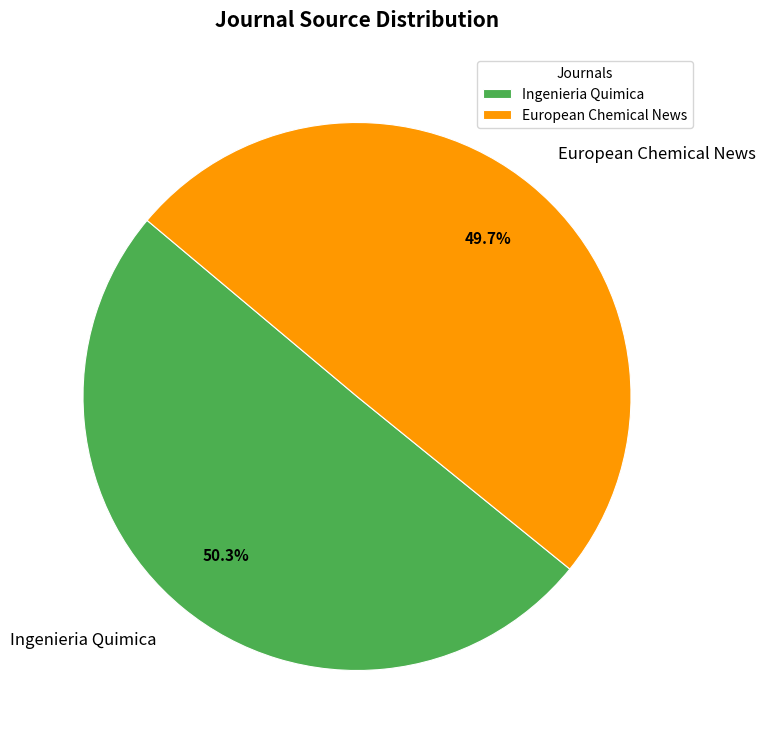

How many slices are in this pie chart?

2